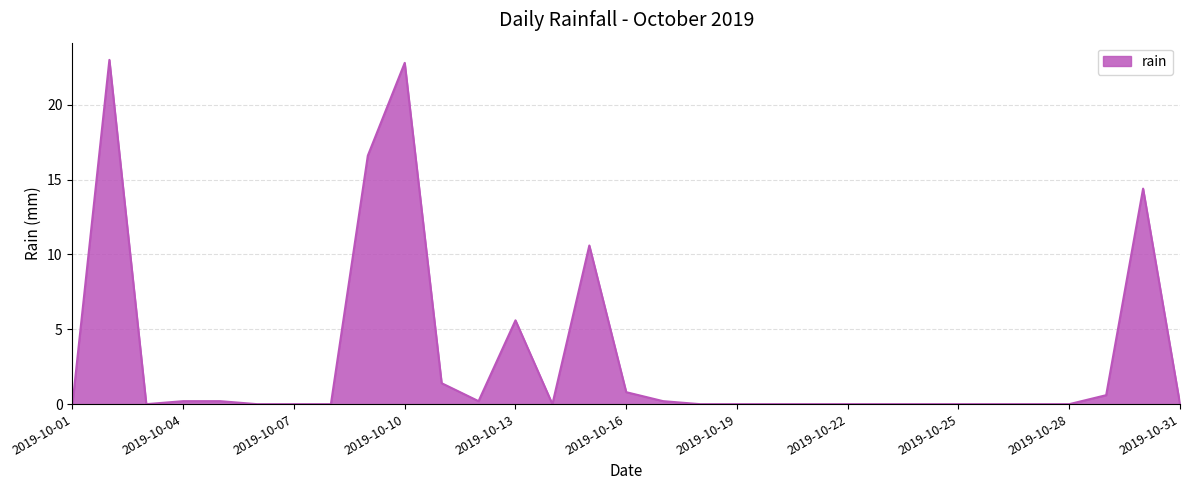

What is the maximum value shown in the chart?

23.0